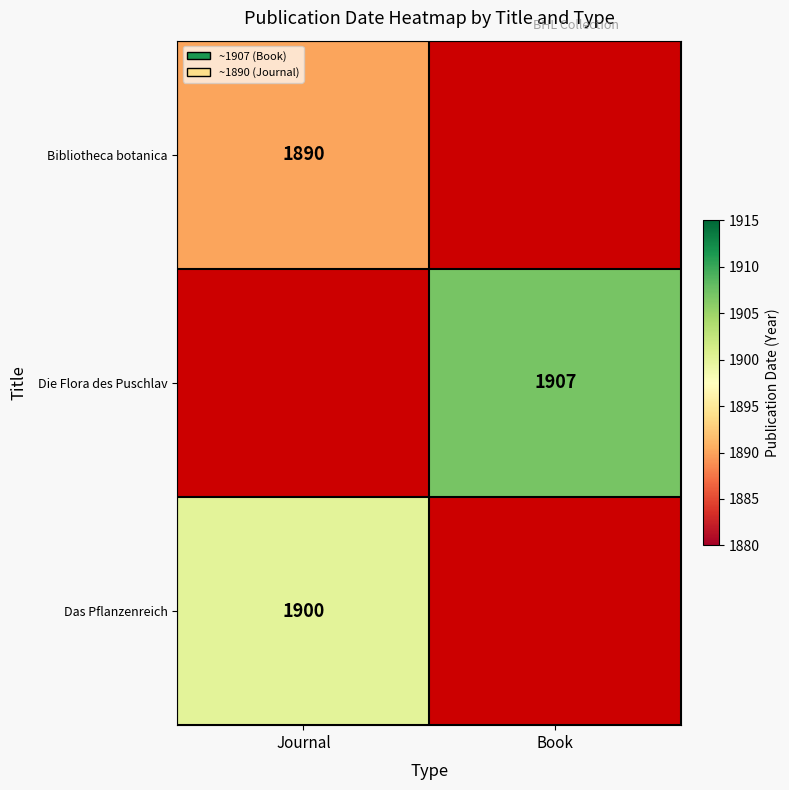

How many series are shown in this chart?

3